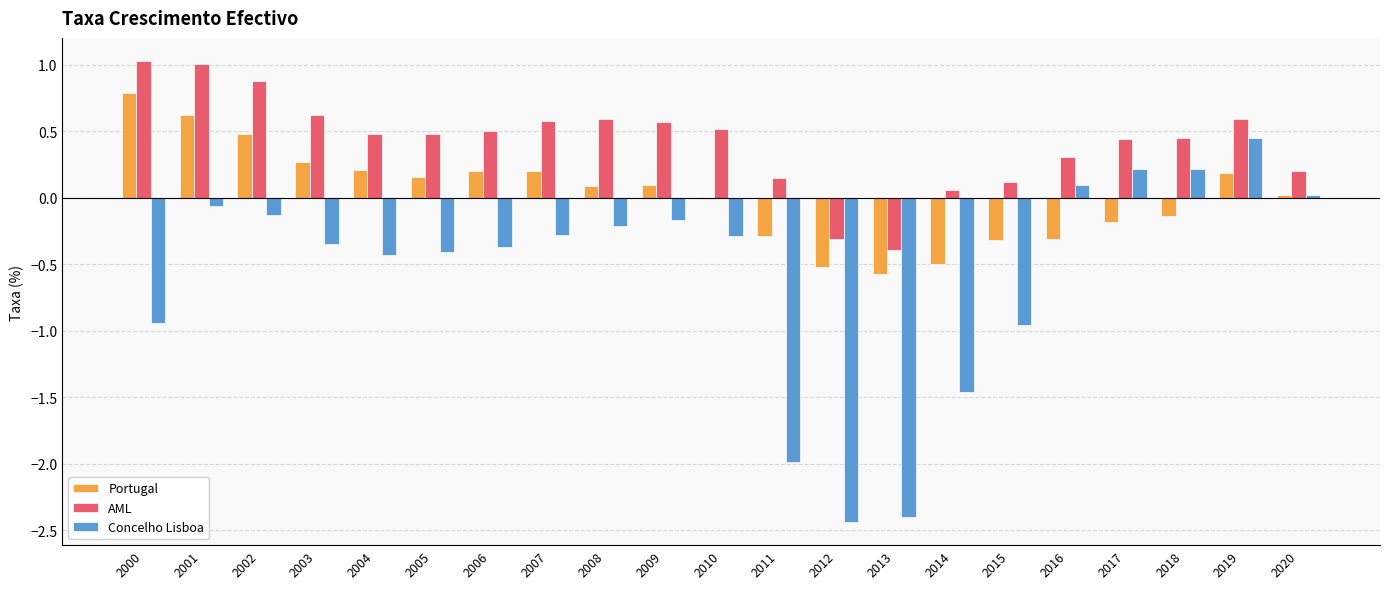

What is the spread (max minus min) of values at 2003?

1.0